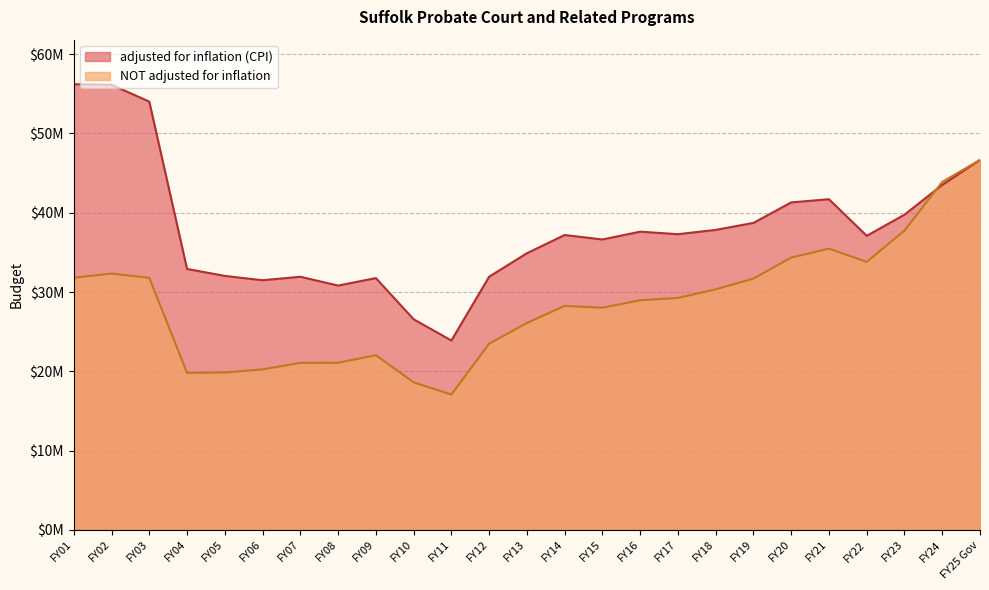

True or false: NOT adjusted for inflation and adjusted for inflation (CPI) intersect in this chart.

True